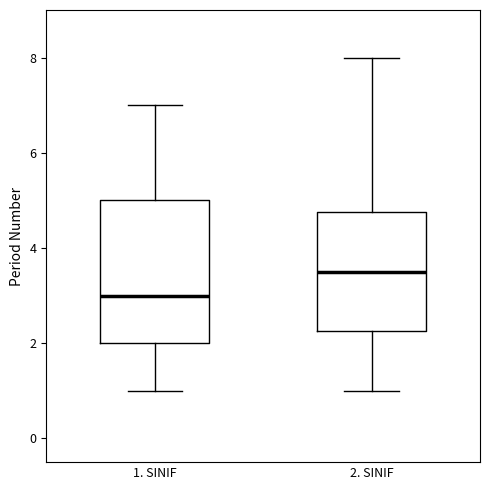

Reading left to right, transcribe this box plot: for each box, give where its median line is, the range the box spans, and where its two whiskers end, as read against the y-axis. The values are not printed on the chart, so give them approximately, as read against the axis.

1. SINIF: median 3.0, box 2.0 to 5.0, whiskers 1.0 to 7.0
2. SINIF: median 3.6, box 2.2 to 4.8, whiskers 1.0 to 8.0